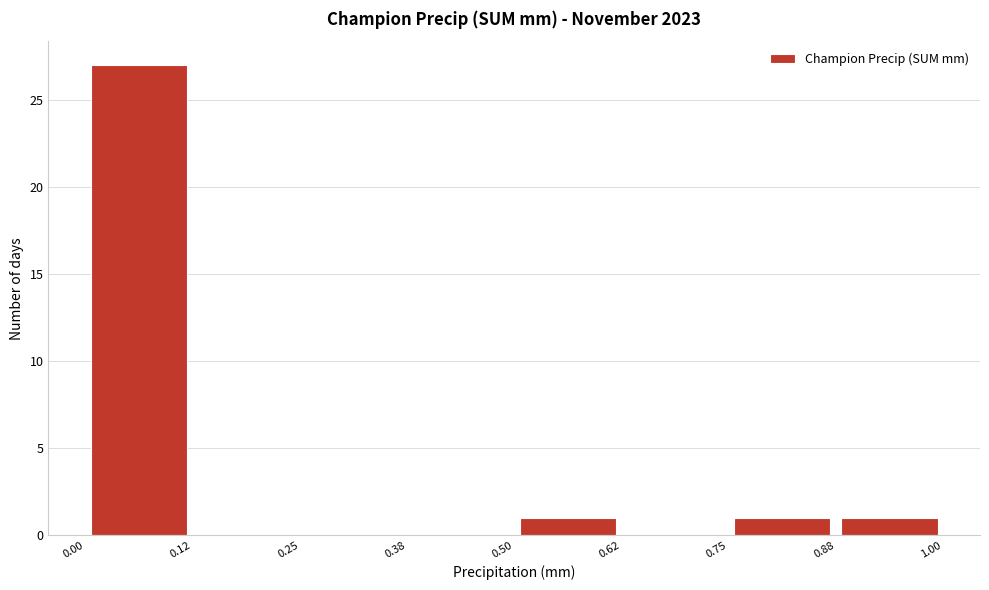

How tall is the bar that spans 0.75 to 0.88 on the x-axis? The values are not printed on the chart, so give them approximately, as read against the axis.

1